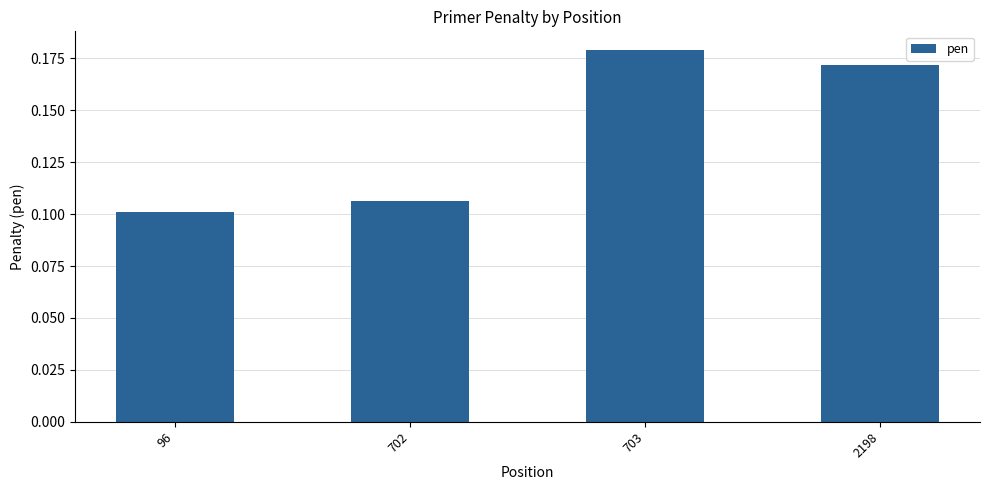

Between 2198 and 703, which is larger?

703